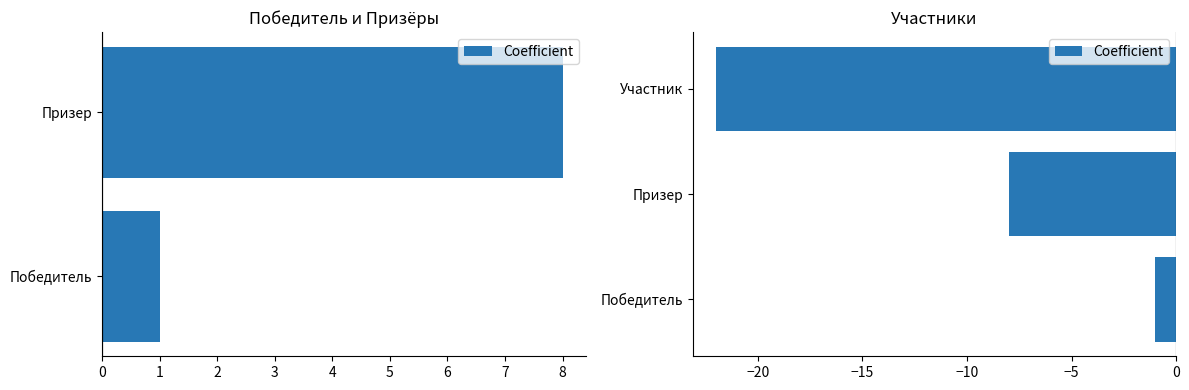

What is the change in value from 0 to 1?

-7